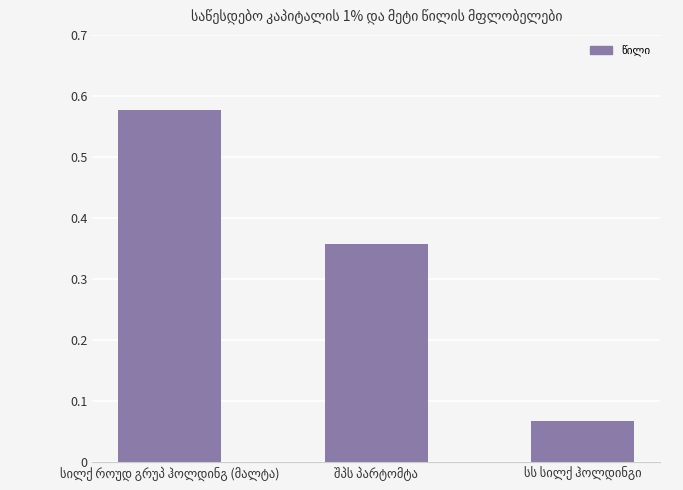

What is the difference between the maximum and minimum values?

0.5